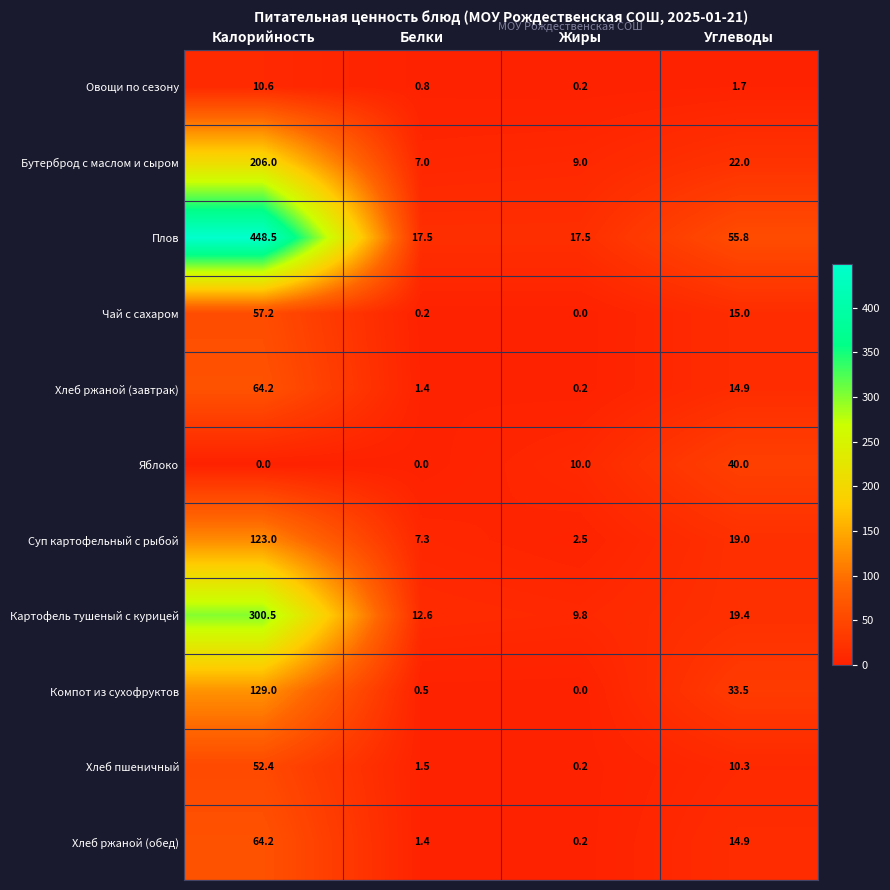

List the labels in order of Бутерброд с маслом и сыром value, smallest first.

Белки, Жиры, Углеводы, Калорийность